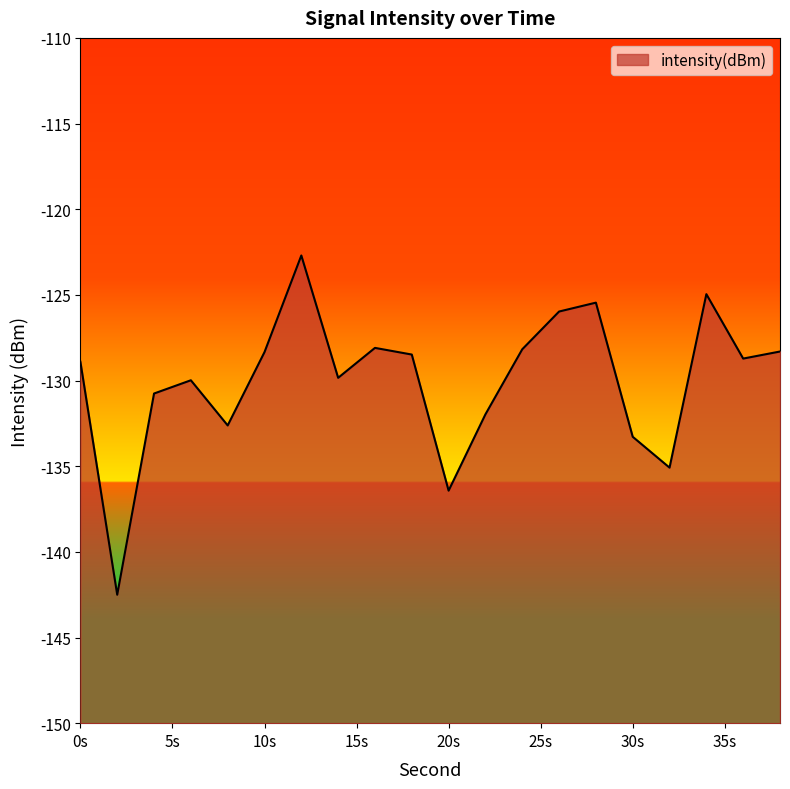

How many distinct data groups are displayed?

1